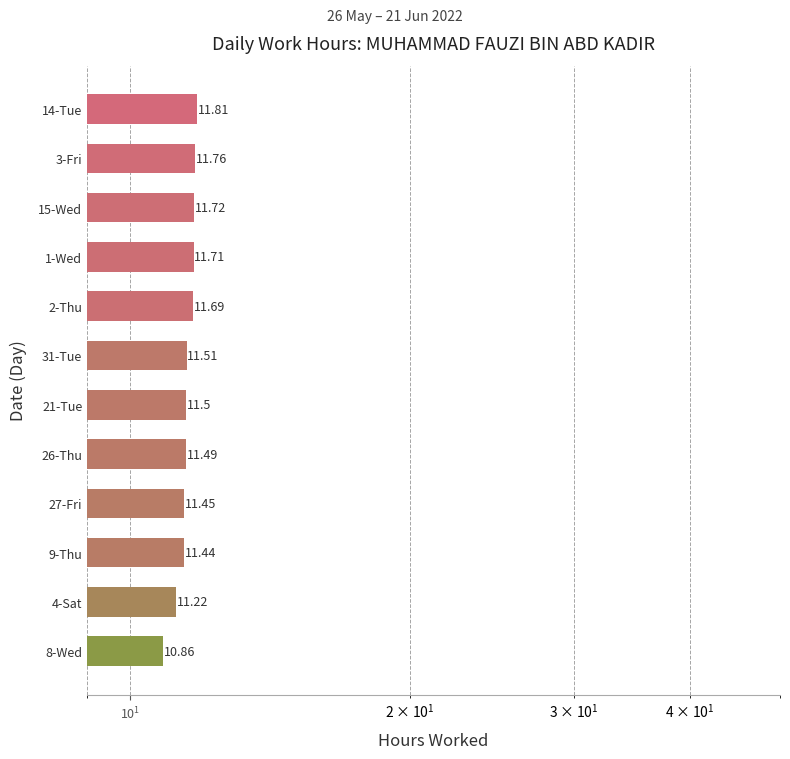

How many distinct data groups are displayed?

1